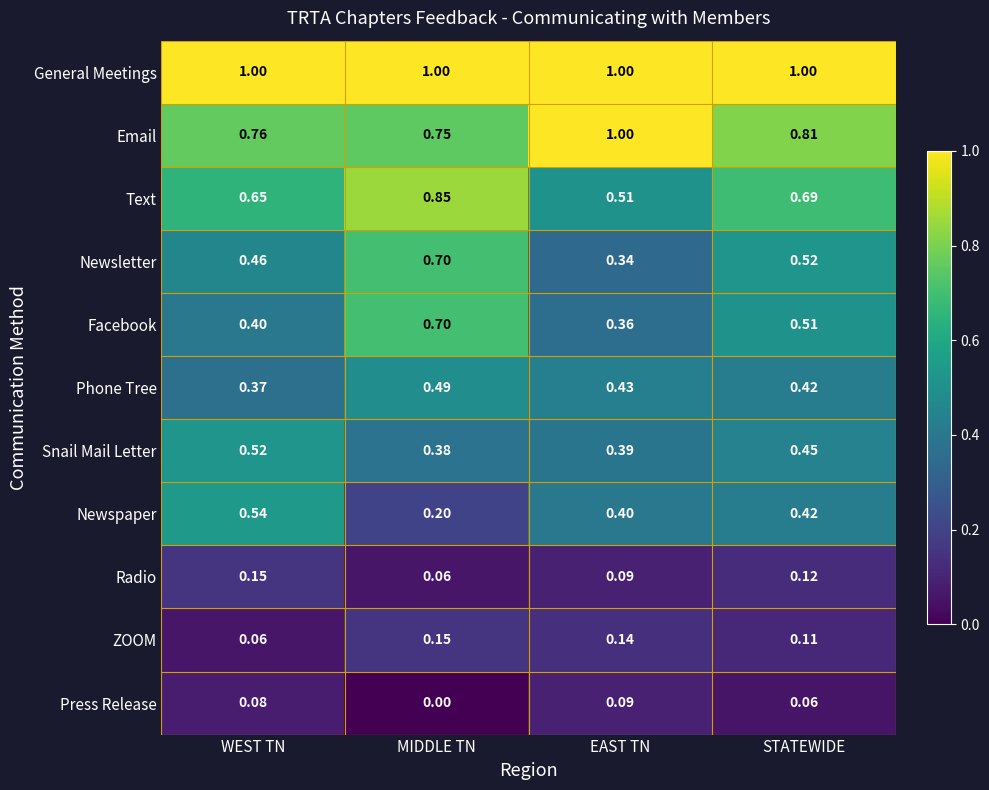

Which category has the lowest value across all series?

MIDDLE TN